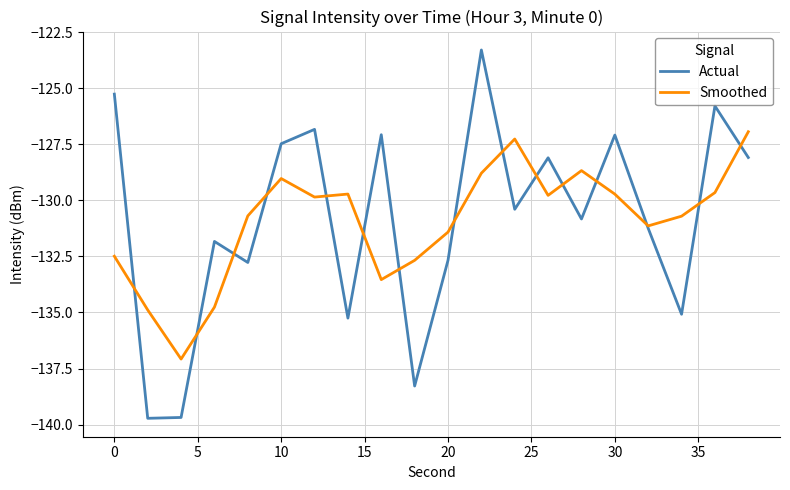

What is the lowest value of the Smoothed series?

-137.1